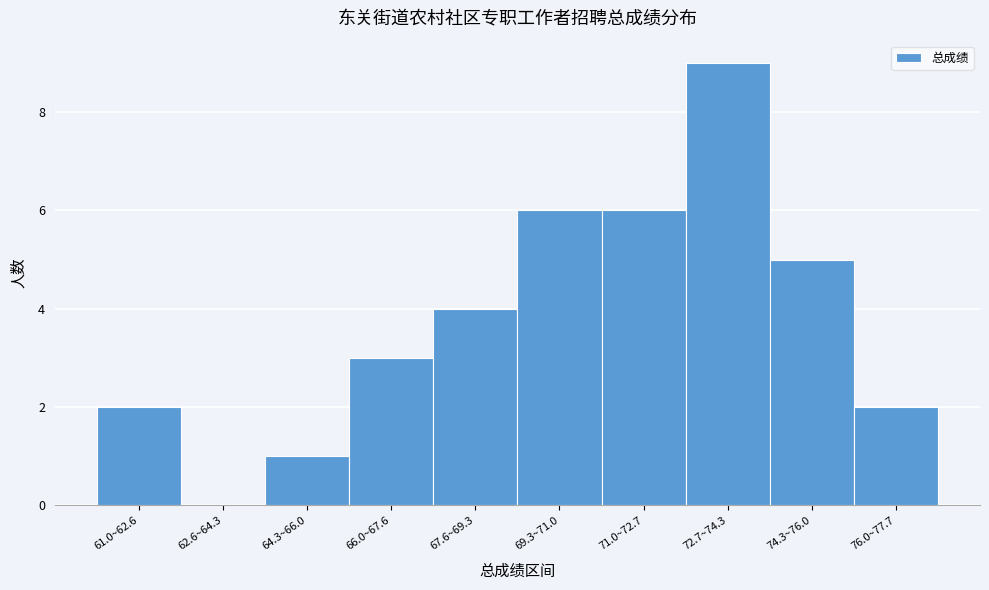

Reading right to left, transcribe all the data shown in this chart.

76.0~77.7=2	74.3~76.0=5	72.7~74.3=9	71.0~72.7=6	69.3~71.0=6	67.6~69.3=4	66.0~67.6=3	64.3~66.0=1	62.6~64.3=0	61.0~62.6=2